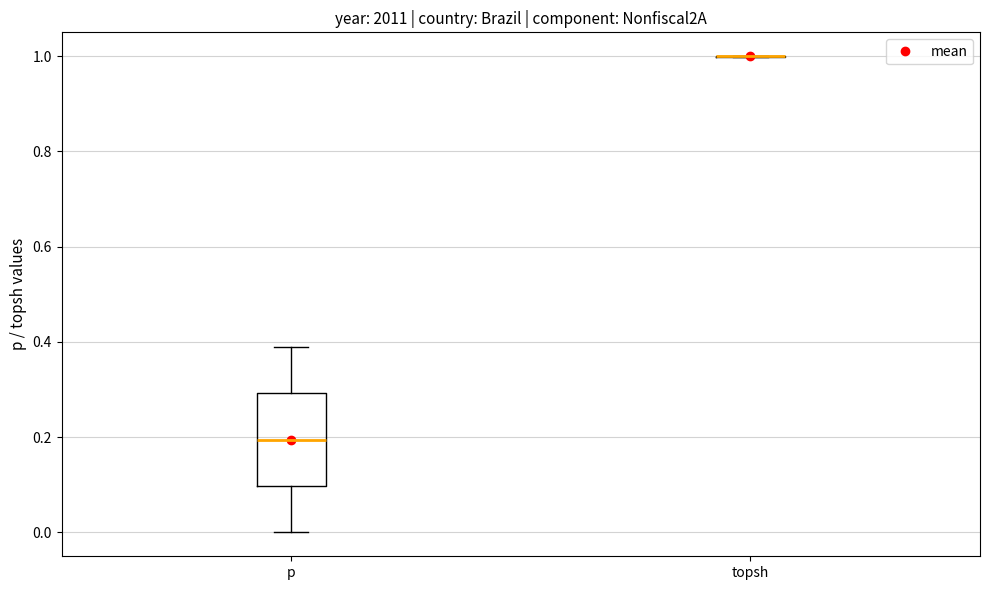

Comparing the boxes themselves (not the whiskers), which one is the tallest?

p